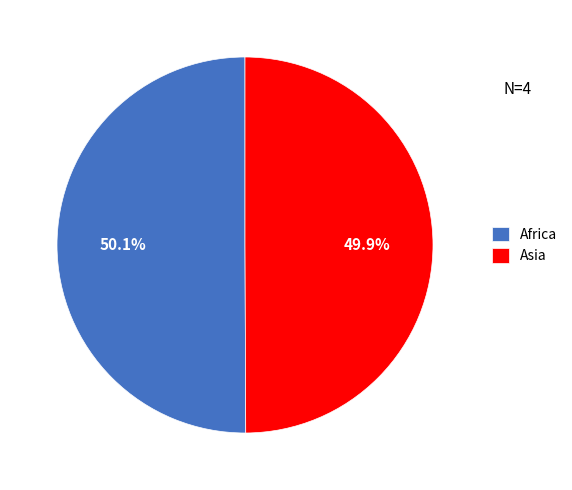

True or false: Asia accounts for 39% of the total.

False